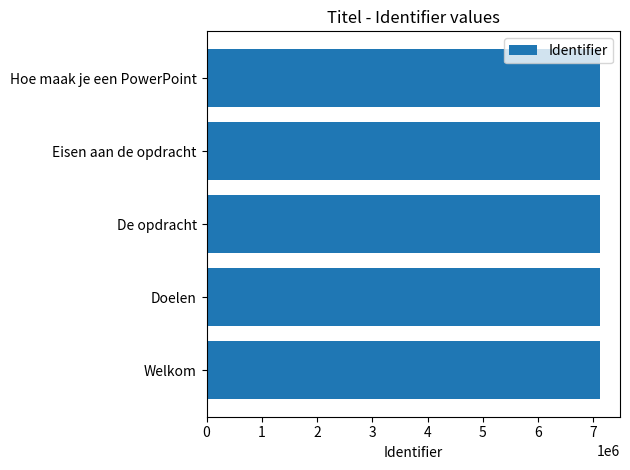

True or false: the data shows 7125883 at Hoe maak je een PowerPoint.

True